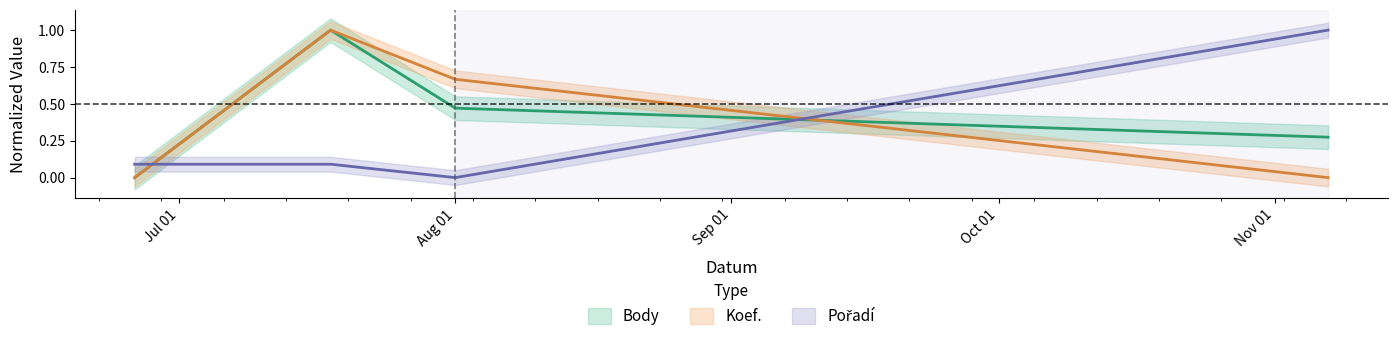

What is the difference between the maximum and minimum values in the Body series?

1.0